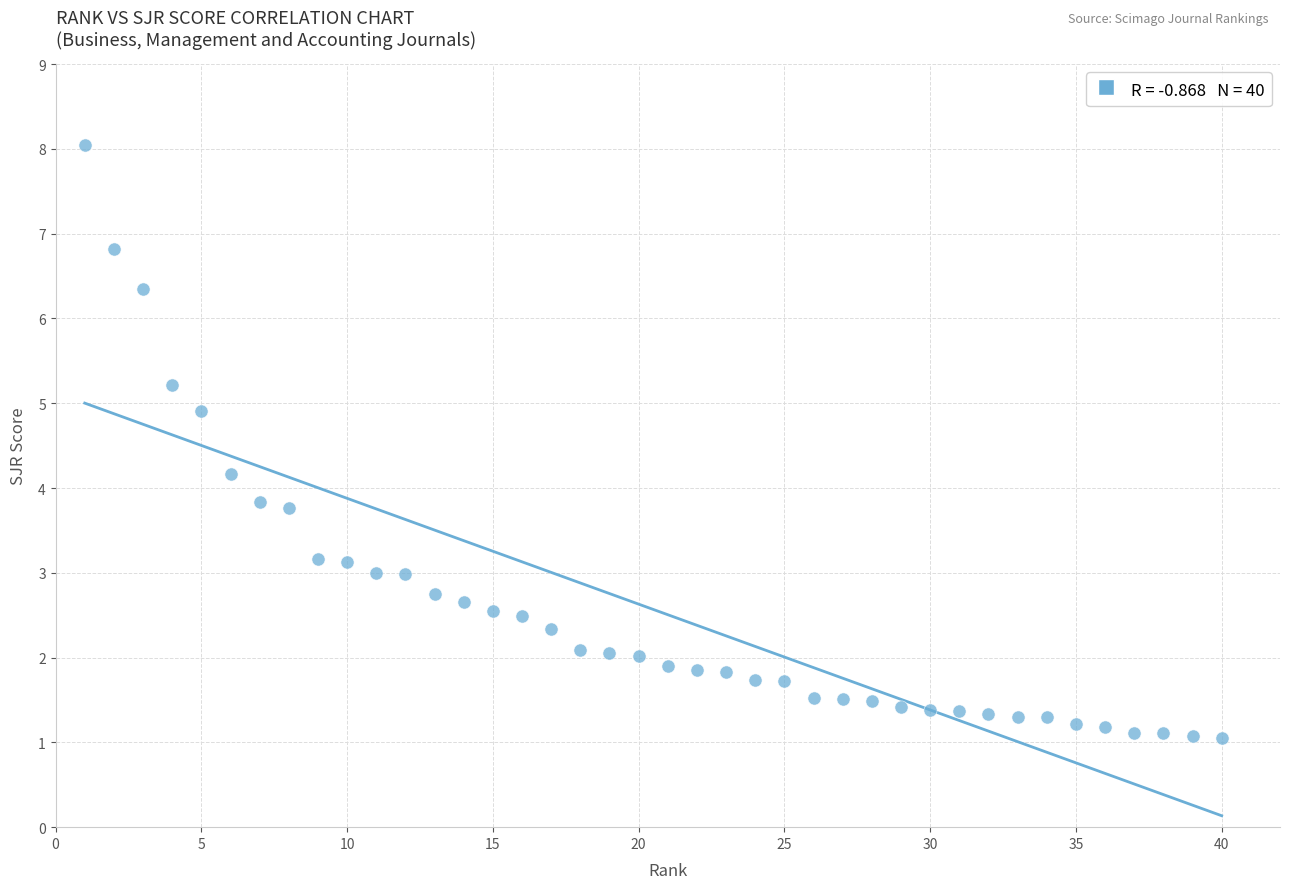

What is the range of Y values (max minus min)?

7.0